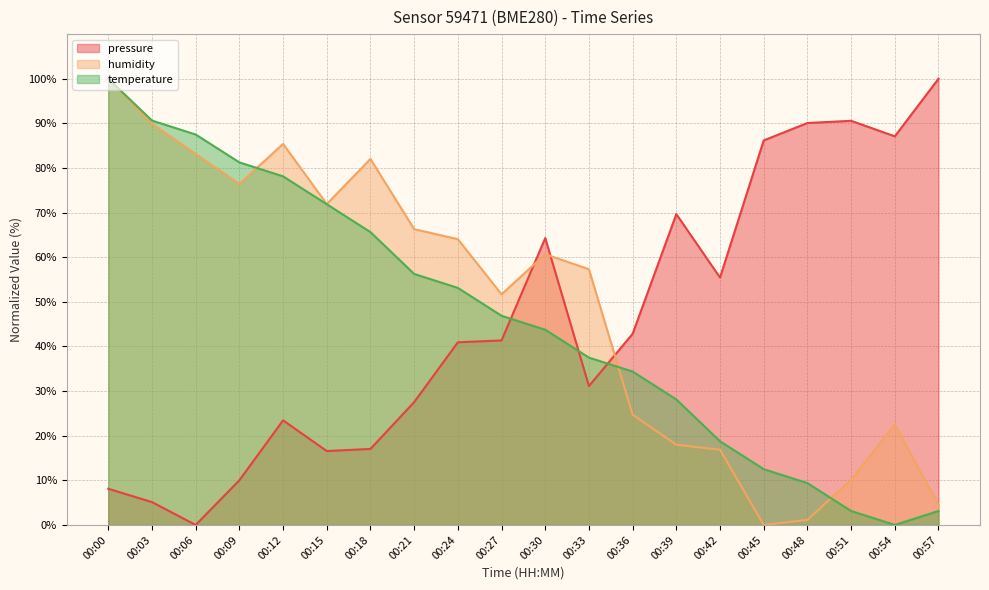

Where is the first local minimum for pressure?

00:06